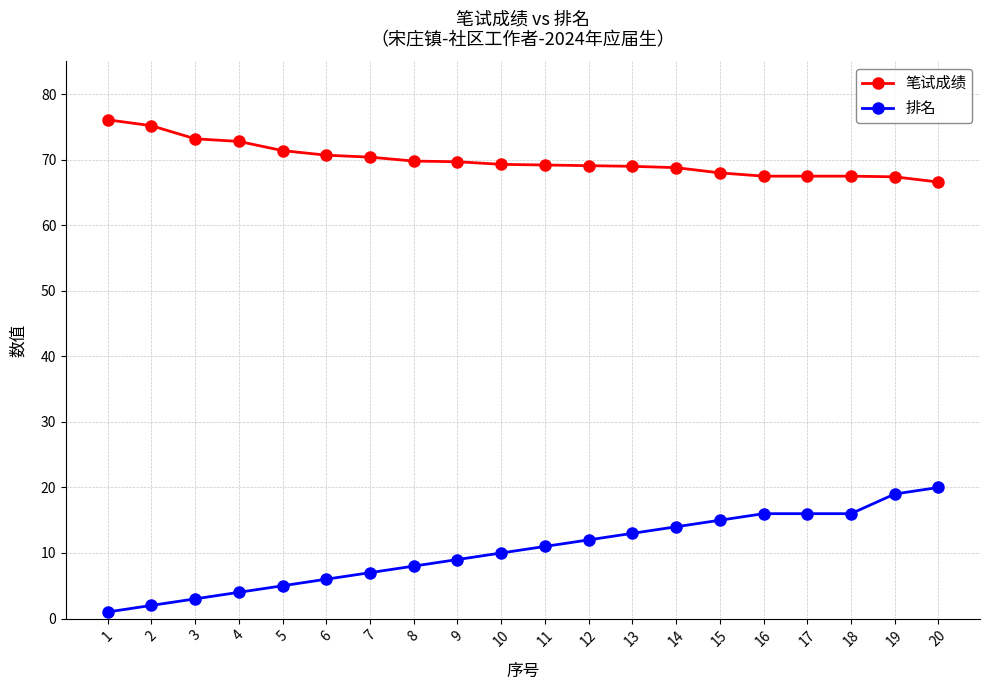

The value of 笔试成绩 at 3 is 73.2. True or false?

True